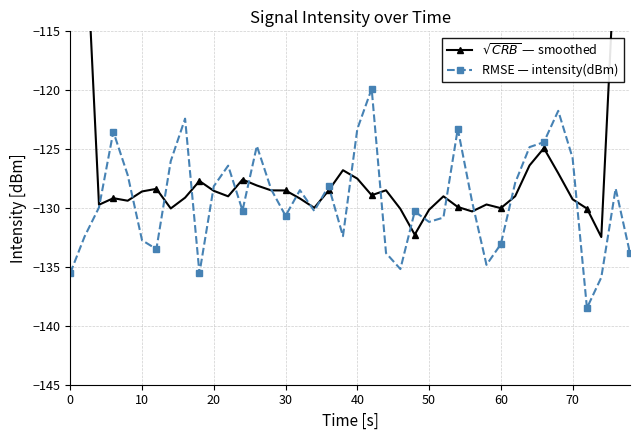

True or false: RMSE — intensity(dBm) has more than 0 points higher than both neighbors.

True